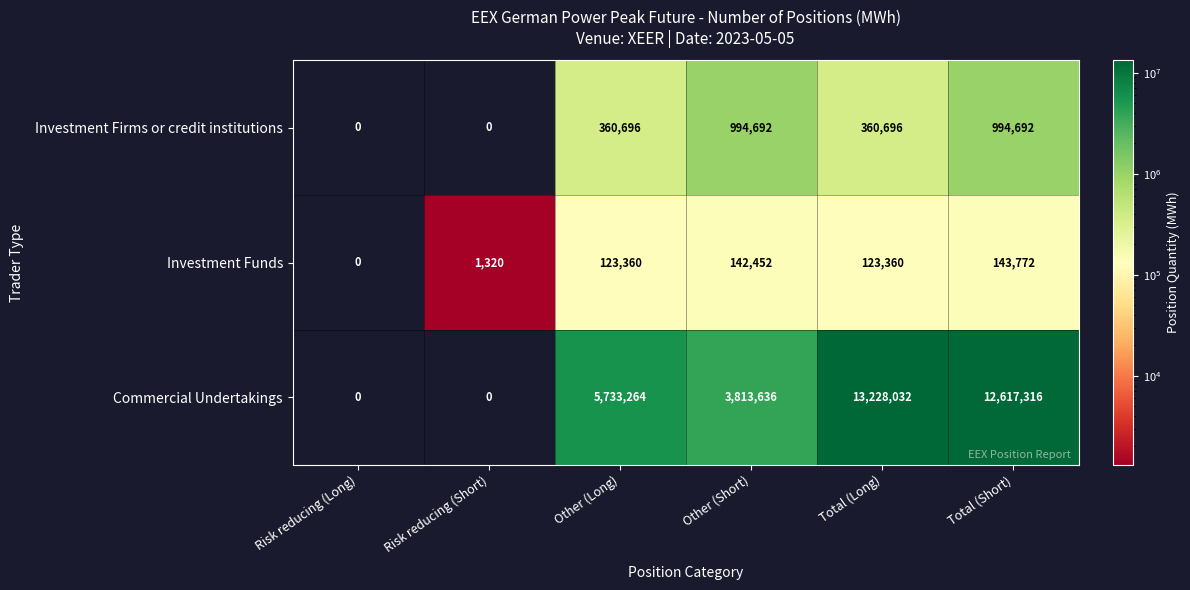

At how many categories does at least one series exceed 7911707?

2